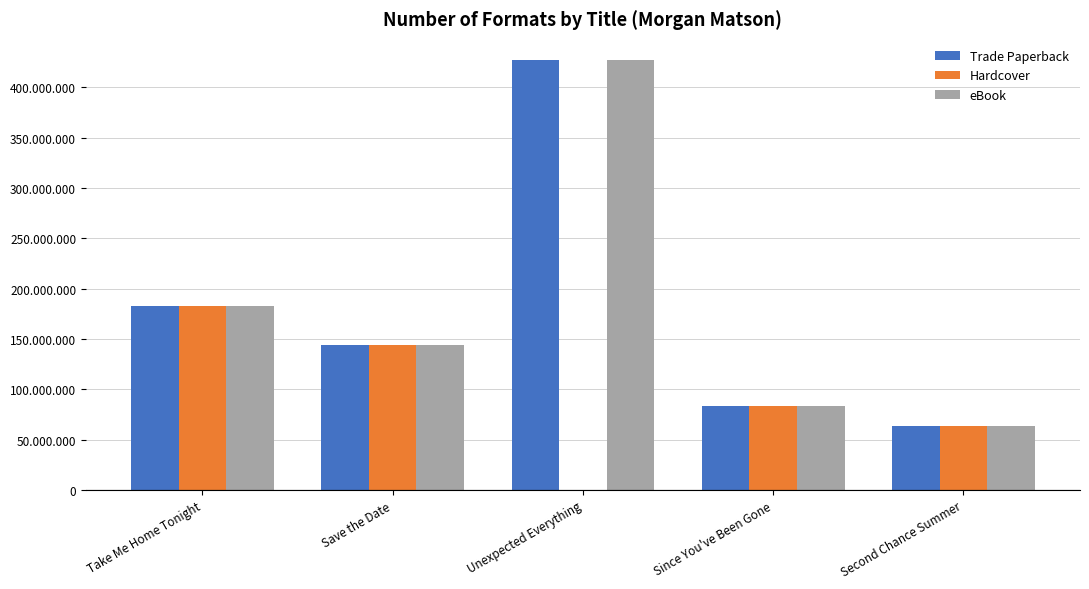

Reading left to right, extract all data points from this chart.

Trade Paperback: 183224703	143951885	426713605	83241328	63462831
Hardcover: 183224703	143951885	0	83241328	63462831
eBook: 183224703	143951885	426713605	83241328	63462831